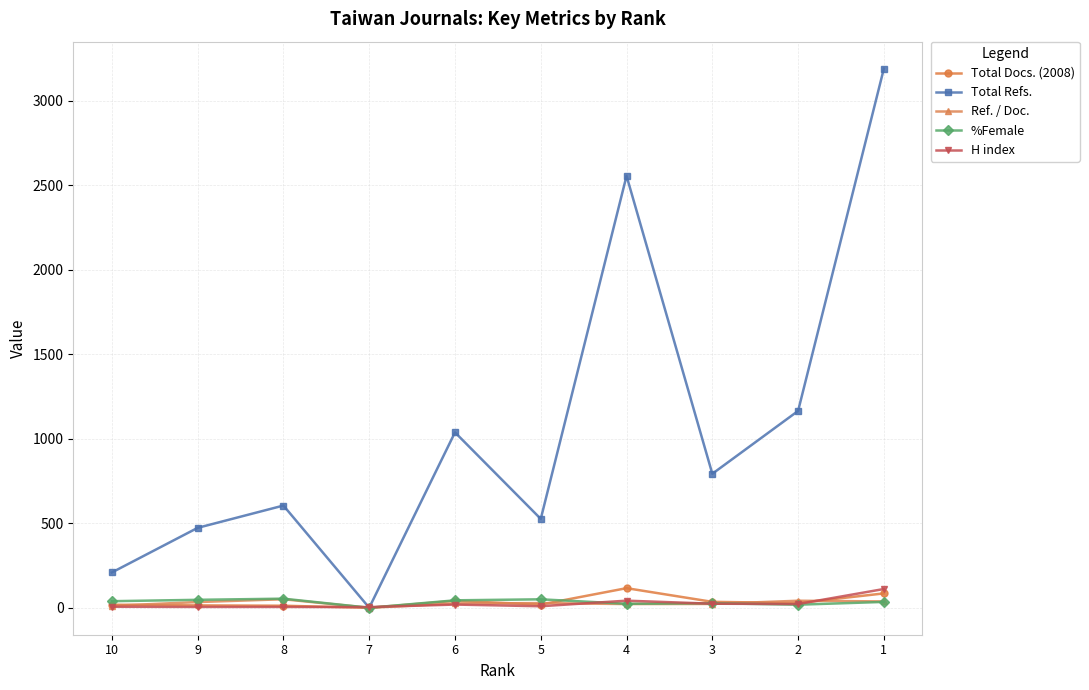

What is the difference between the %Female values at 2 and 1?

16.4